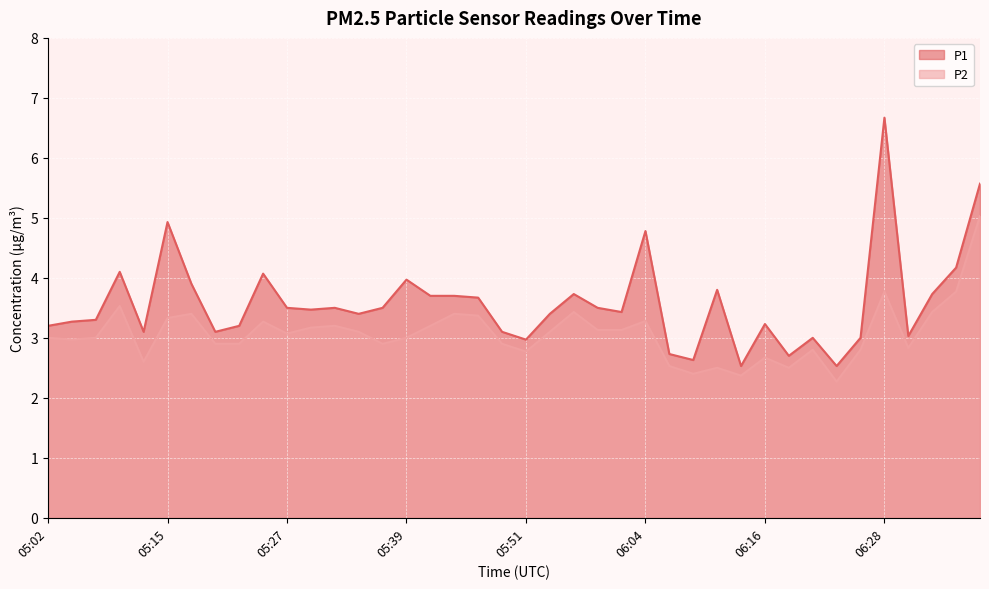

What is the minimum value for P2?

2.3